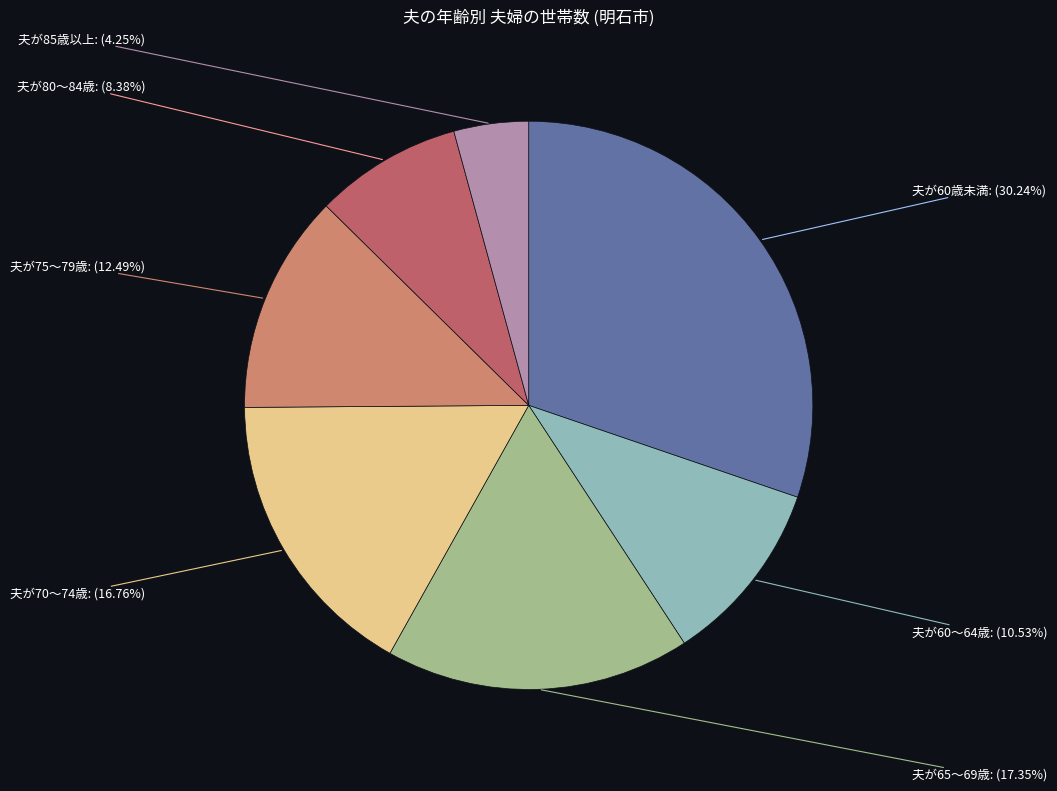

Do 夫が75～79歳 and 夫が70～74歳 together represent more than half of the pie?

No